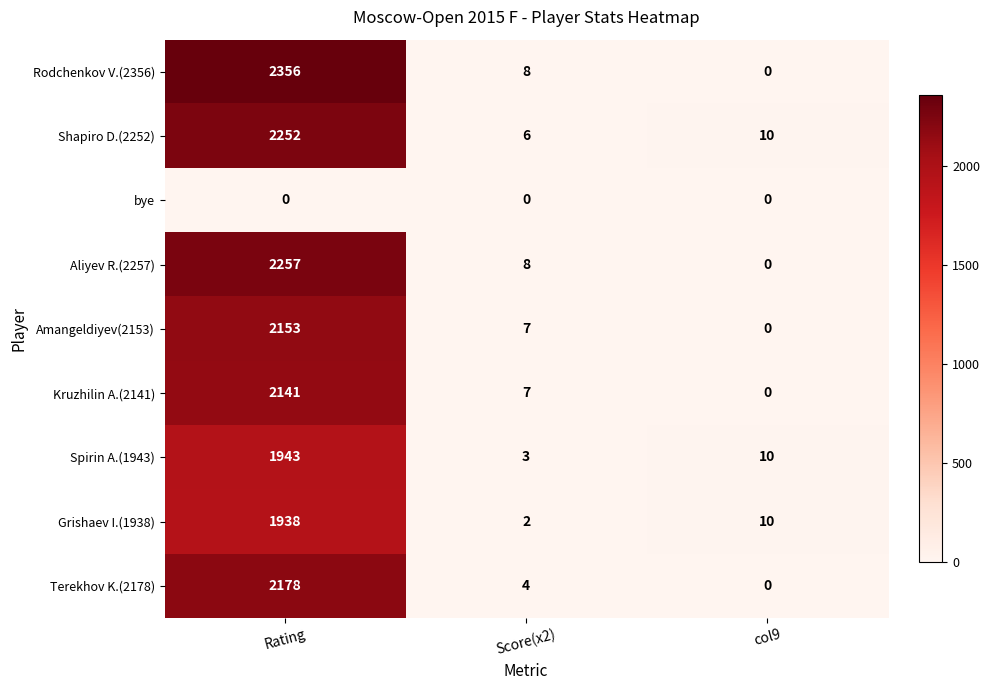

What is the highest value of the Spirin A.(1943) series?

1943